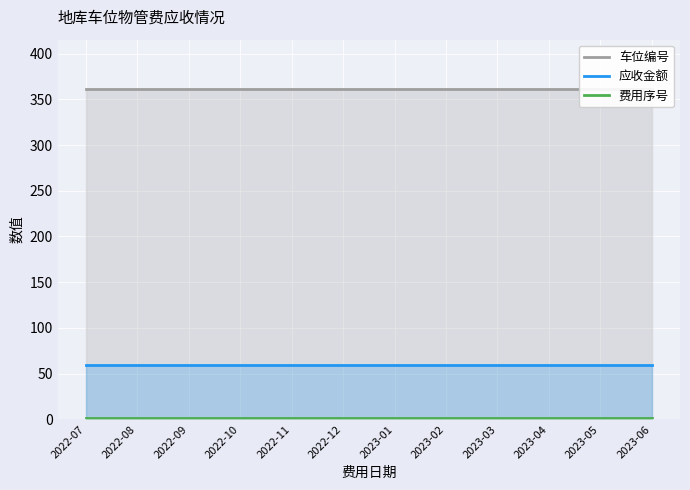

Is it true that 费用序号 equals 2 at 2023-04?

True